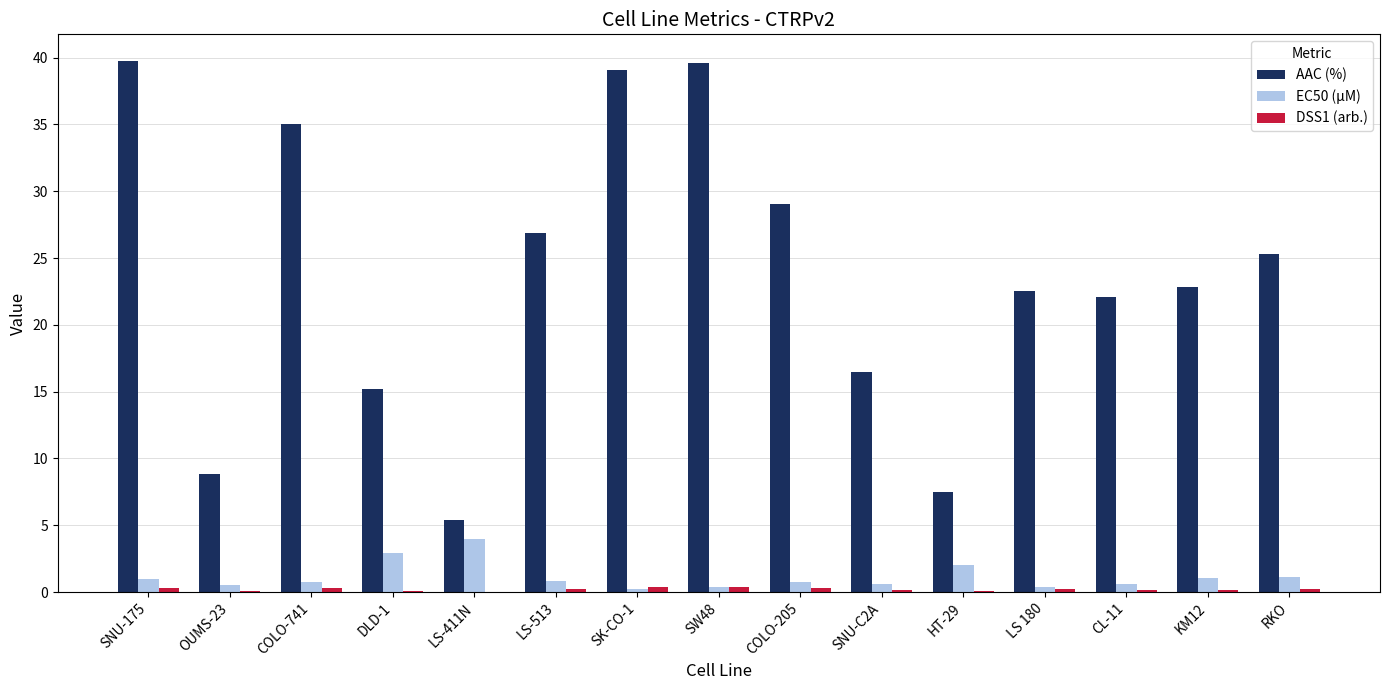

How many series are shown in this chart?

3